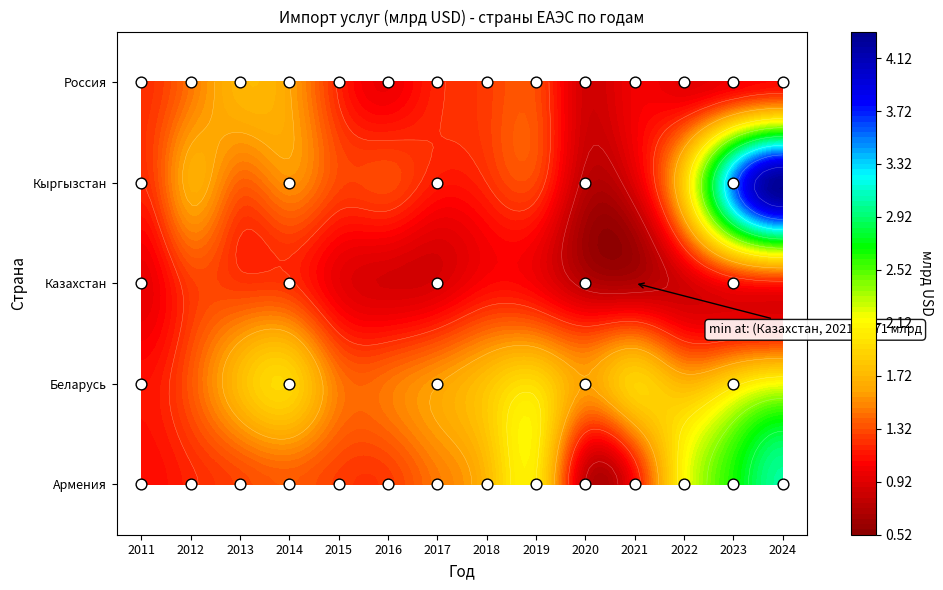

What value does the Беларусь series have at 4?

1.5